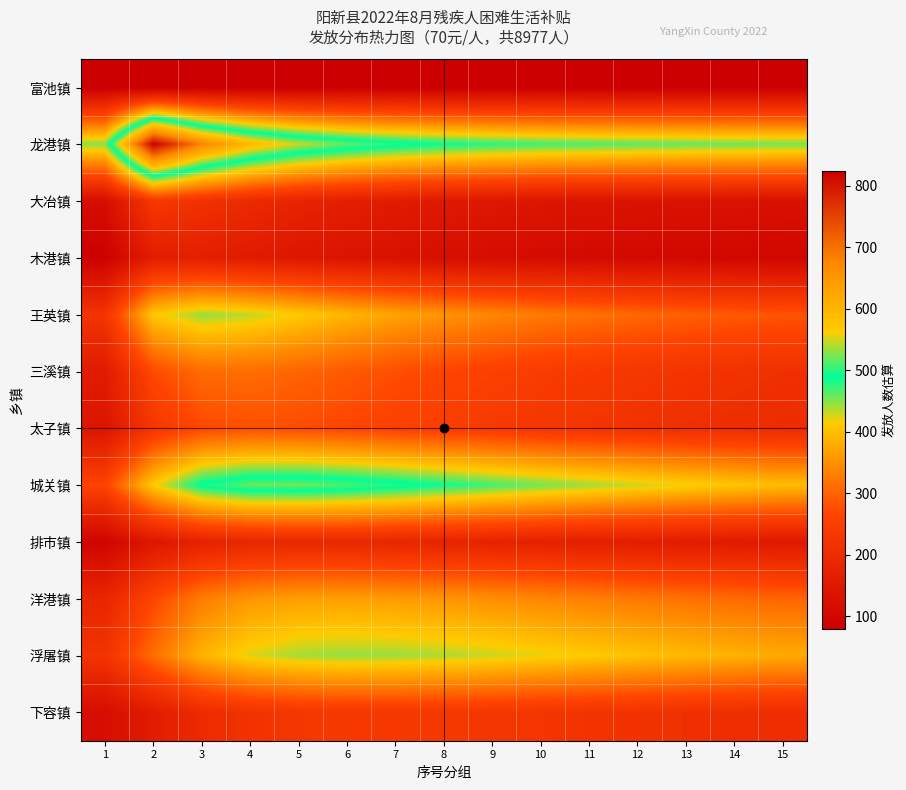

At 1, list the series in order from largest to smallest.

龙港镇, 城关镇, 王英镇, 浮屠镇, 洋港镇, 三溪镇, 太子镇, 大冶镇, 下容镇, 排市镇, 木港镇, 富池镇